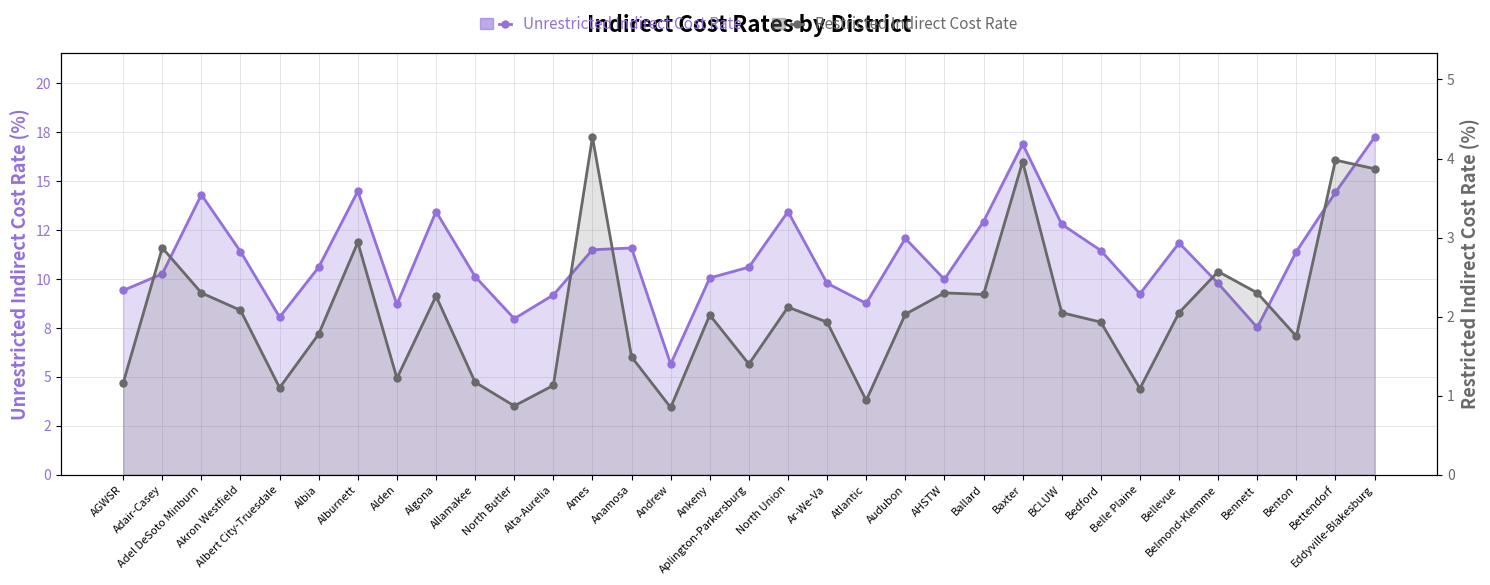

Which has a higher value, Ballard or Eddyville-Blakesburg?

Eddyville-Blakesburg